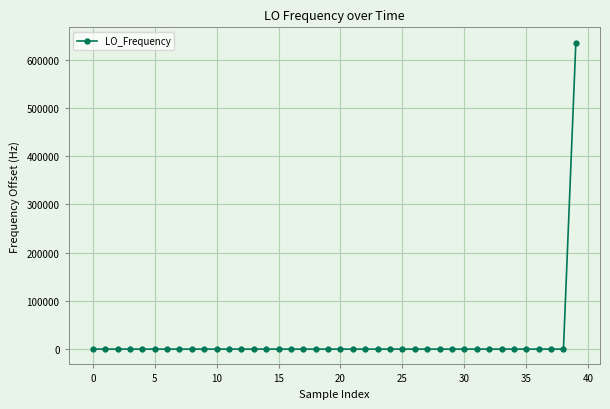

Does the chart display data point markers on the line(s)?

Yes